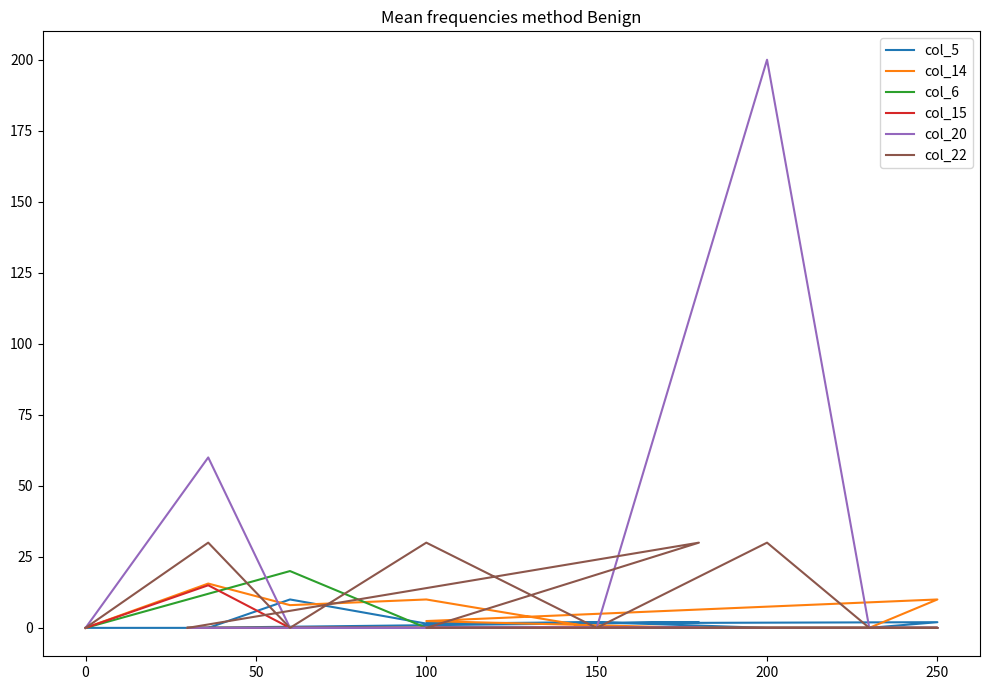

True or false: col_6 has a value of 0.0 at 250.

True